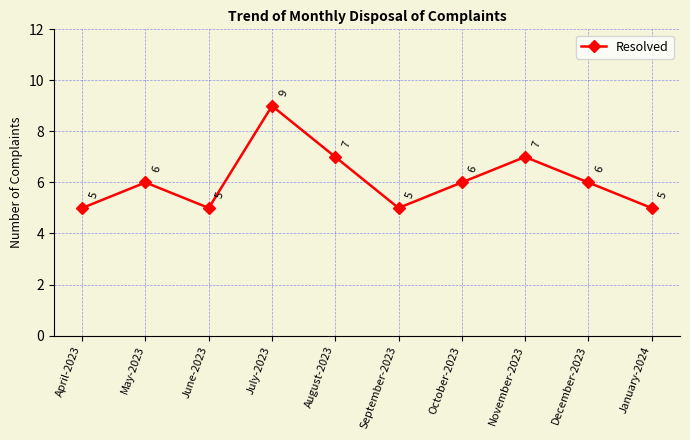

Reading right to left, list all the values displayed in this chart.

5	6	7	6	5	7	9	5	6	5